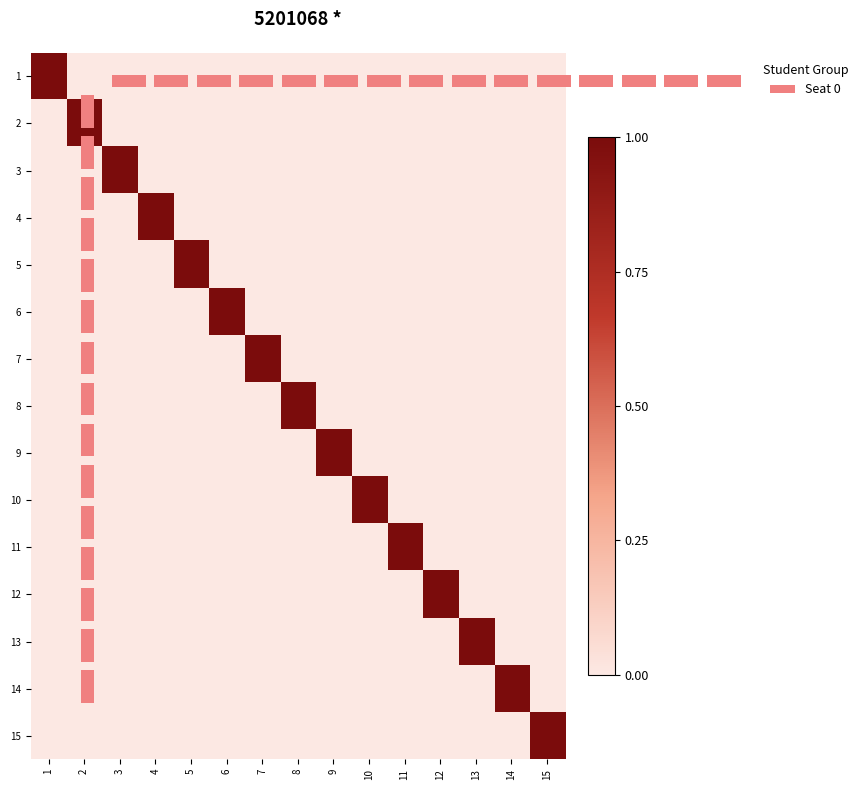

True or false: 8 has a value of 1 at 4.

False